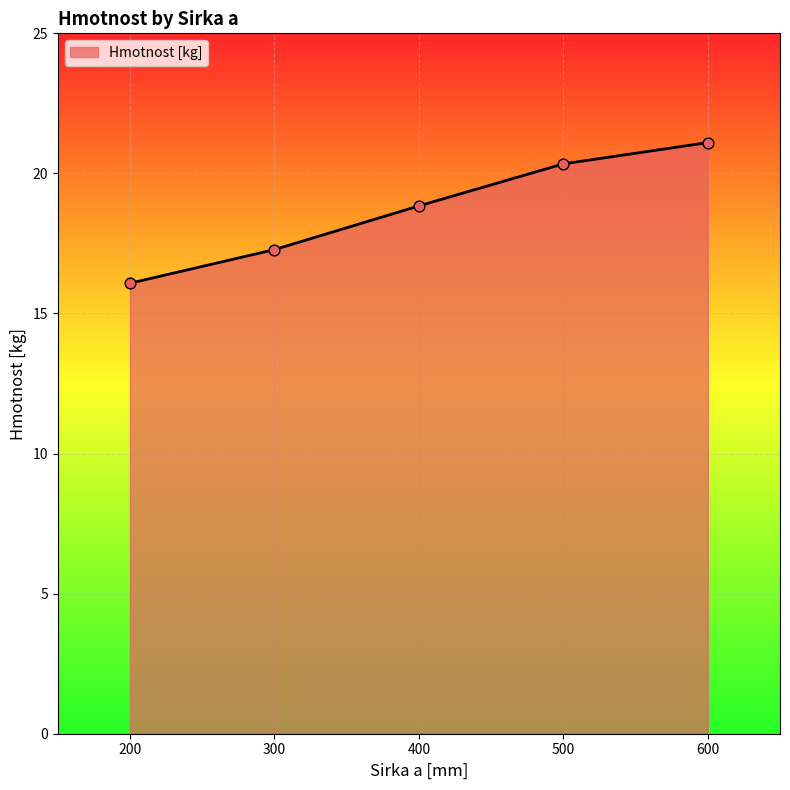

Which has a higher value, 400 or 500?

500